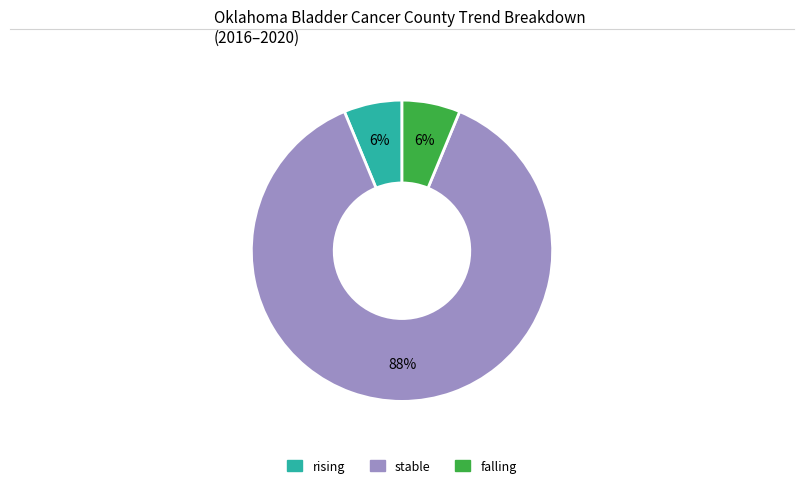

Count the number of slices in the pie.

3